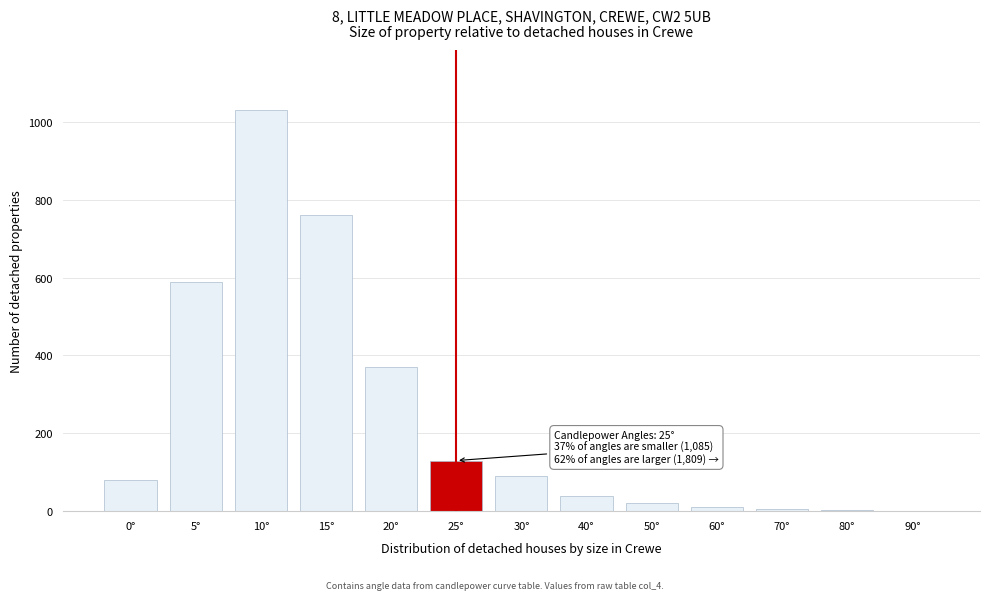

The chart shows a value of 89 at 25°. True or false?

False